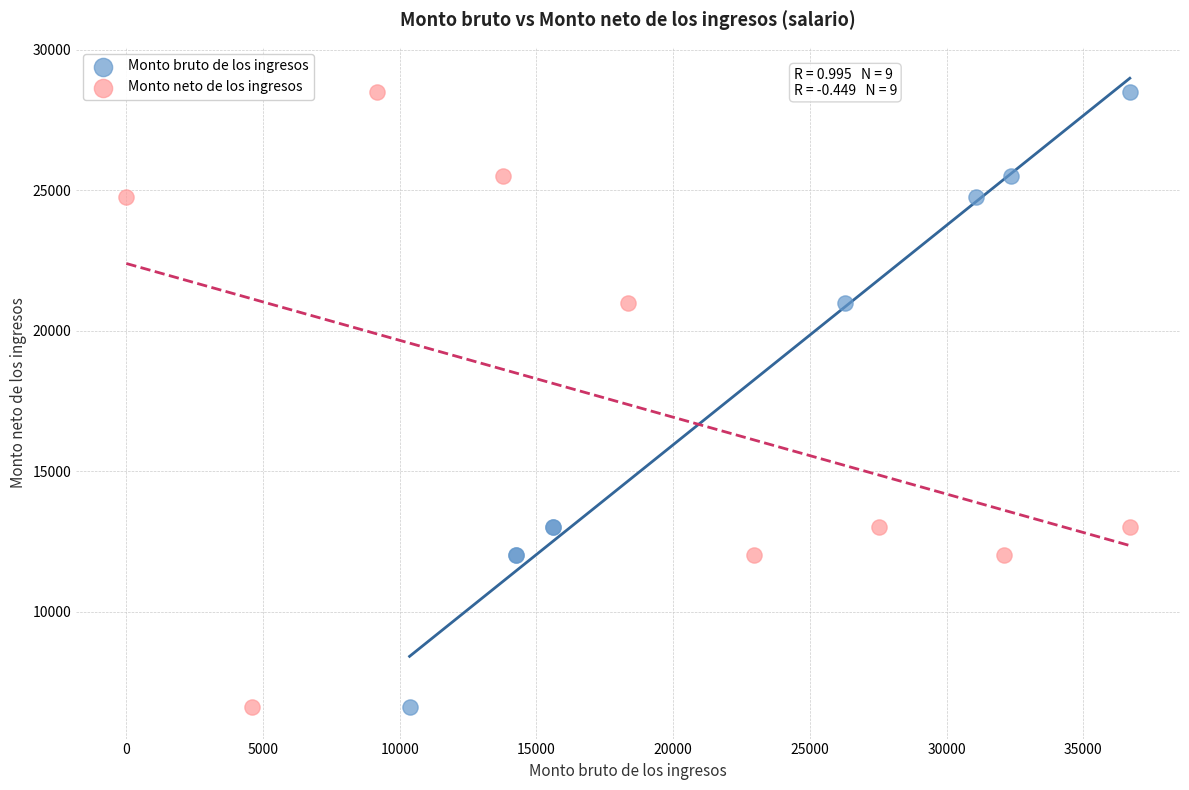

What are all the series names shown in the legend?

Monto bruto de los ingresos, Monto neto de los ingresos